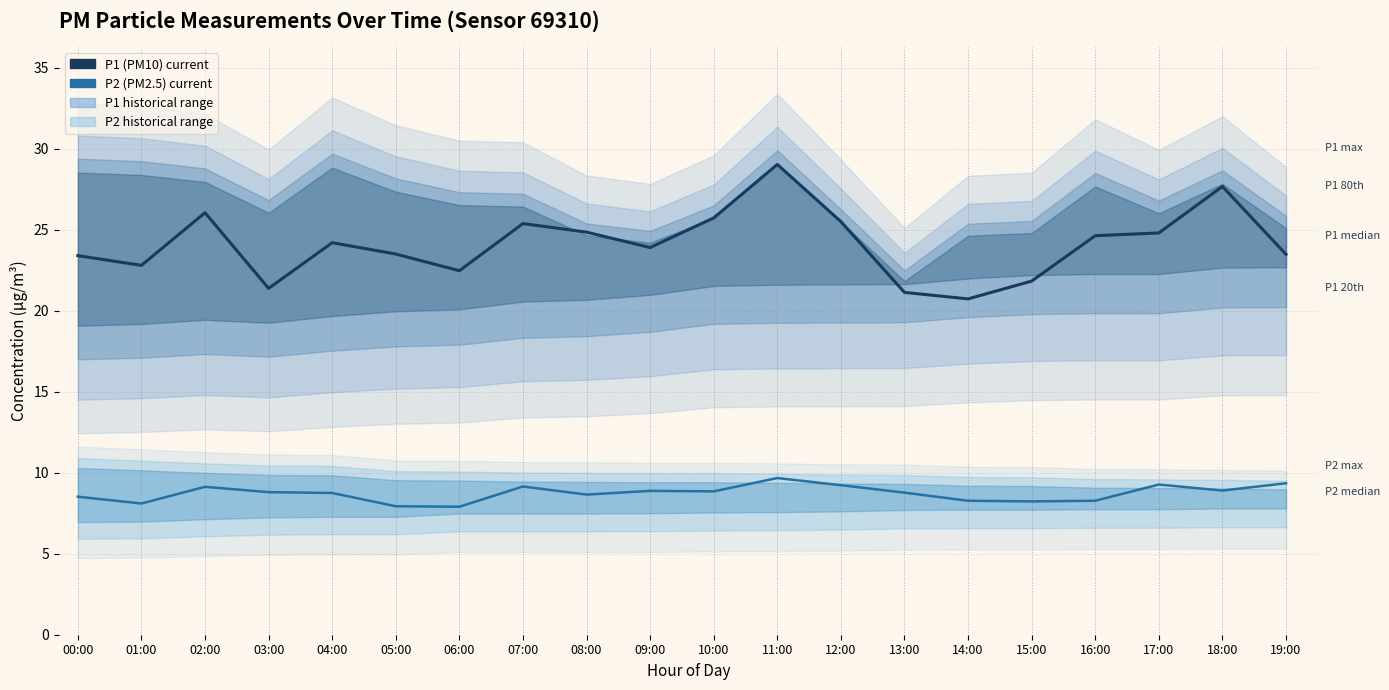

True or false: P2 (current) has more than 1 points higher than both neighbors.

True